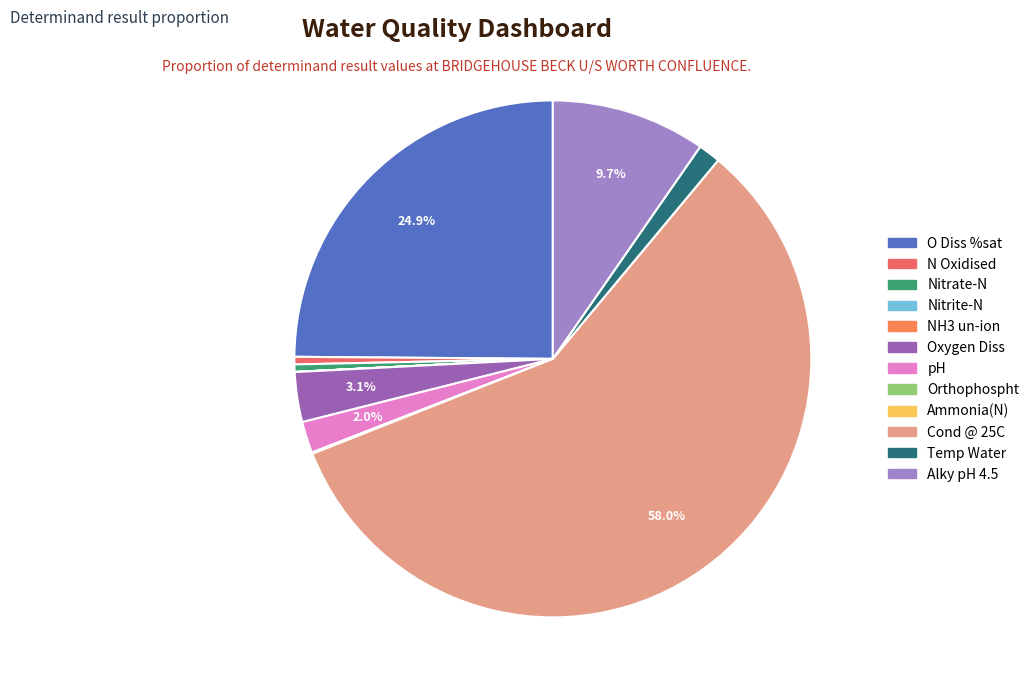

Approximately how many times larger is the value at N Oxidised compared to Nitrate-N?

1.0